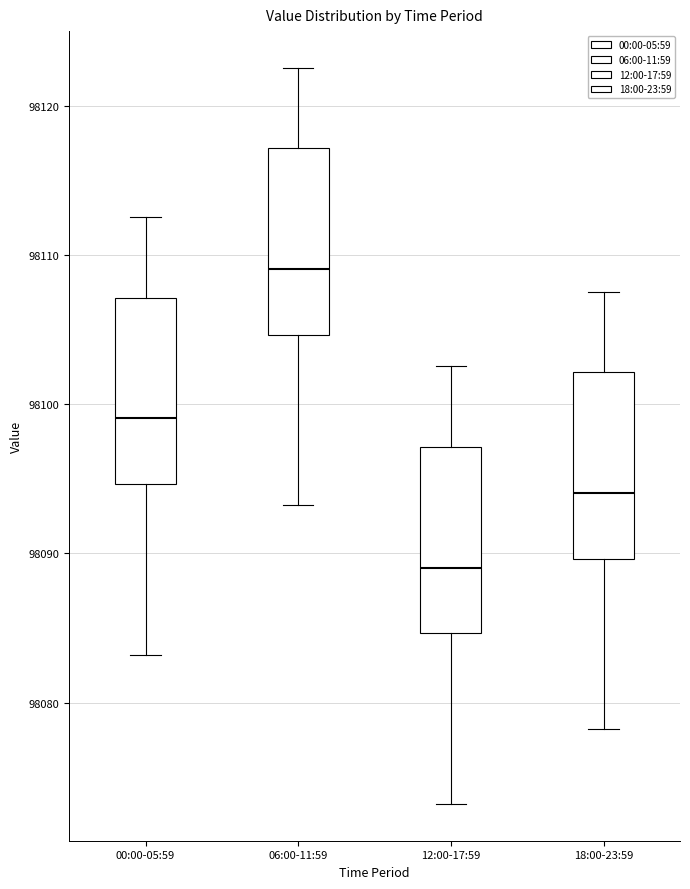

Which box has the lowest median line?

12:00-17:59